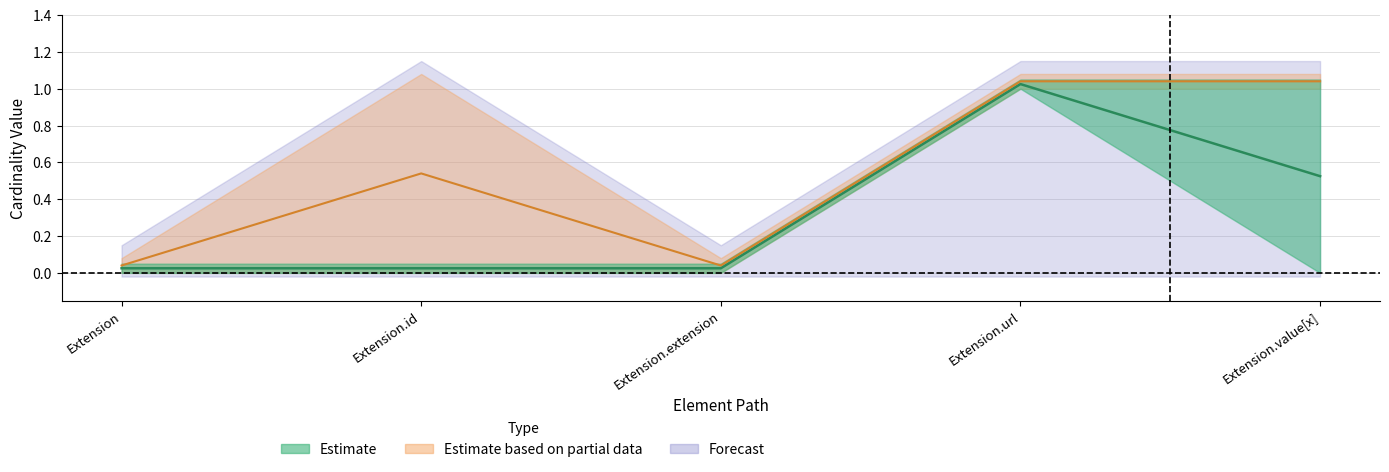

True or false: Forecast and Estimate based on partial data intersect in this chart.

False